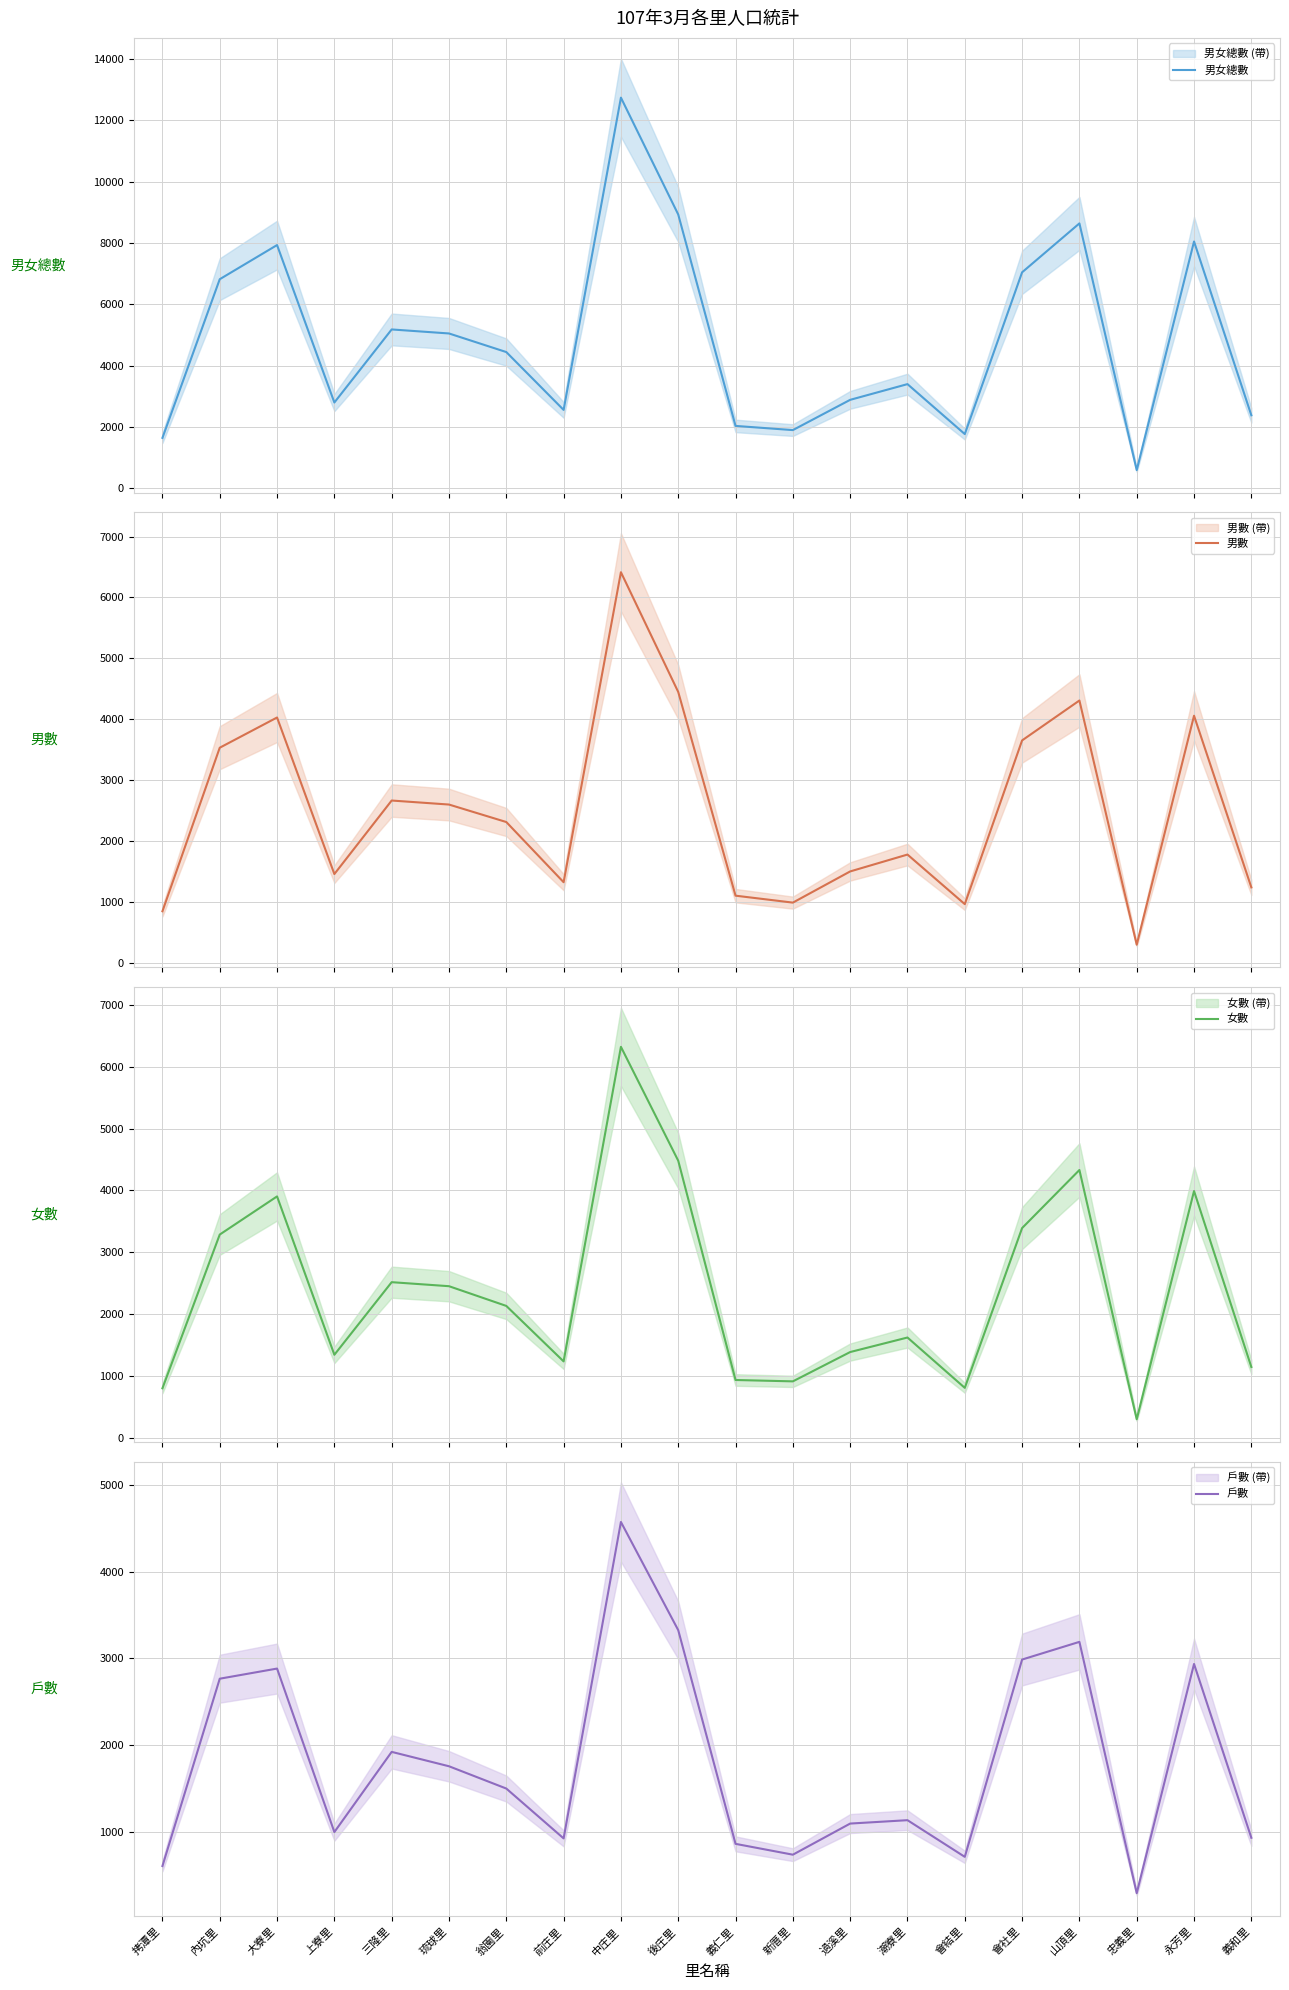

How many distinct data groups are displayed?

4